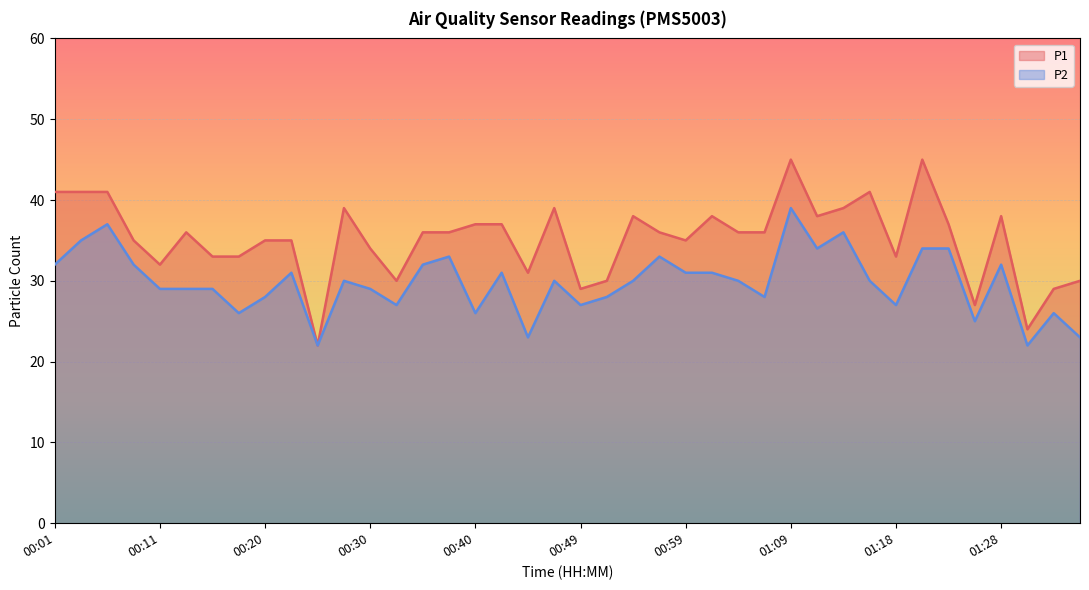

How many distinct data groups are displayed?

2